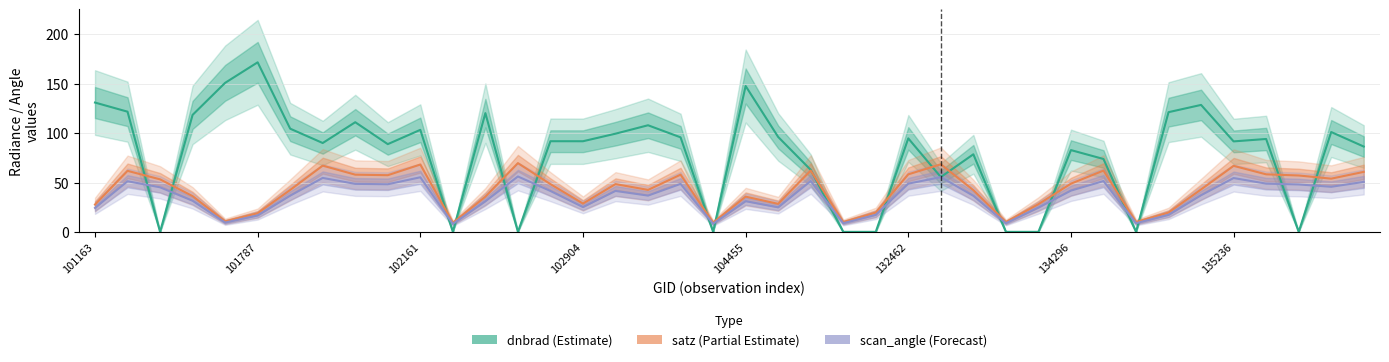

How many interior local valleys does the dnbrad (Estimate) series have?

13